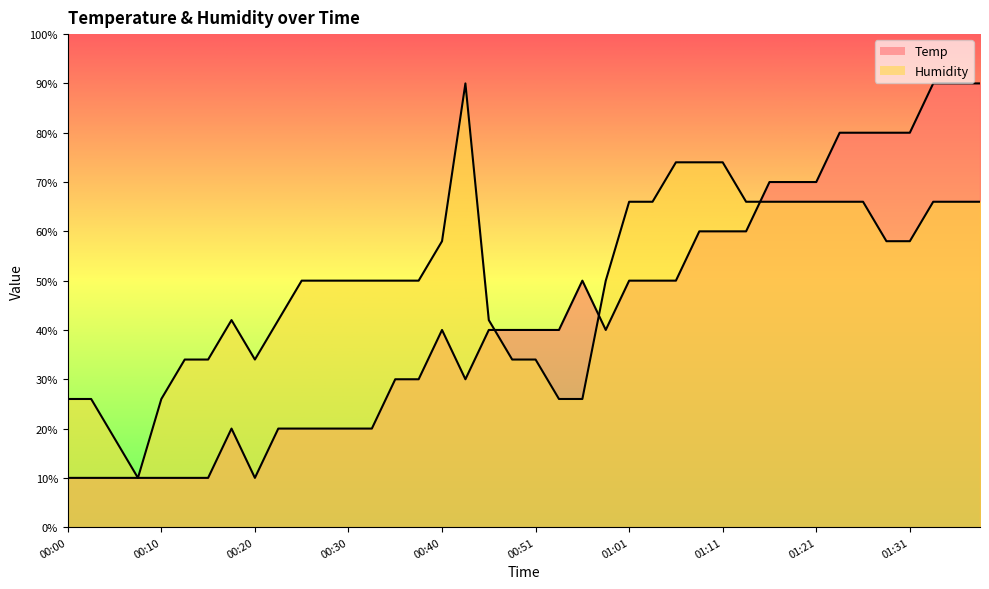

What is the difference between the Temp values at 00:40 and 00:28?

20.0